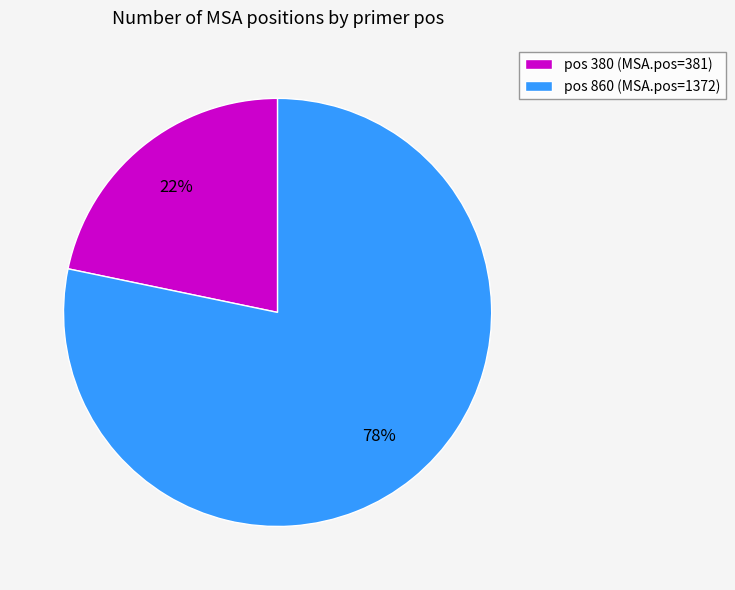

Which category accounts for the majority?

pos 860